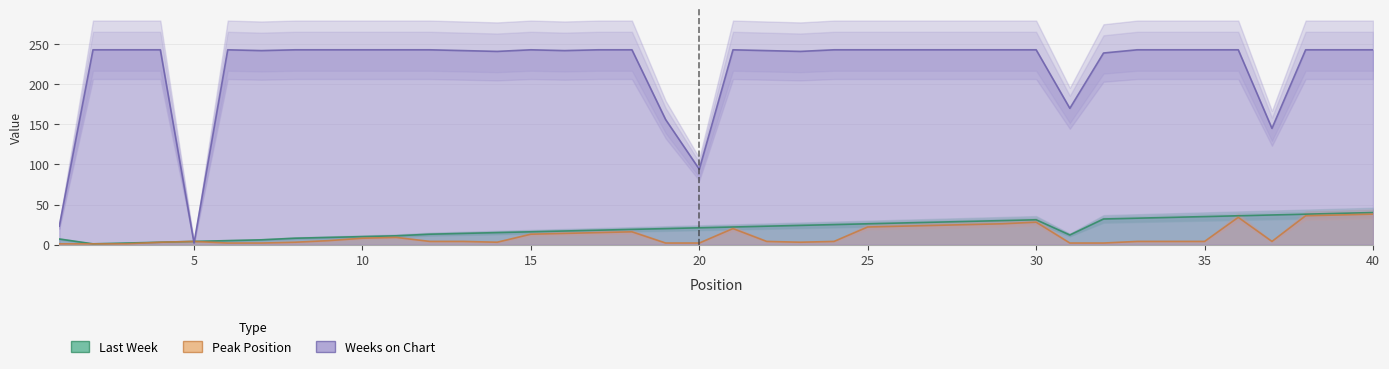

Which category has the lowest value across all series?

5